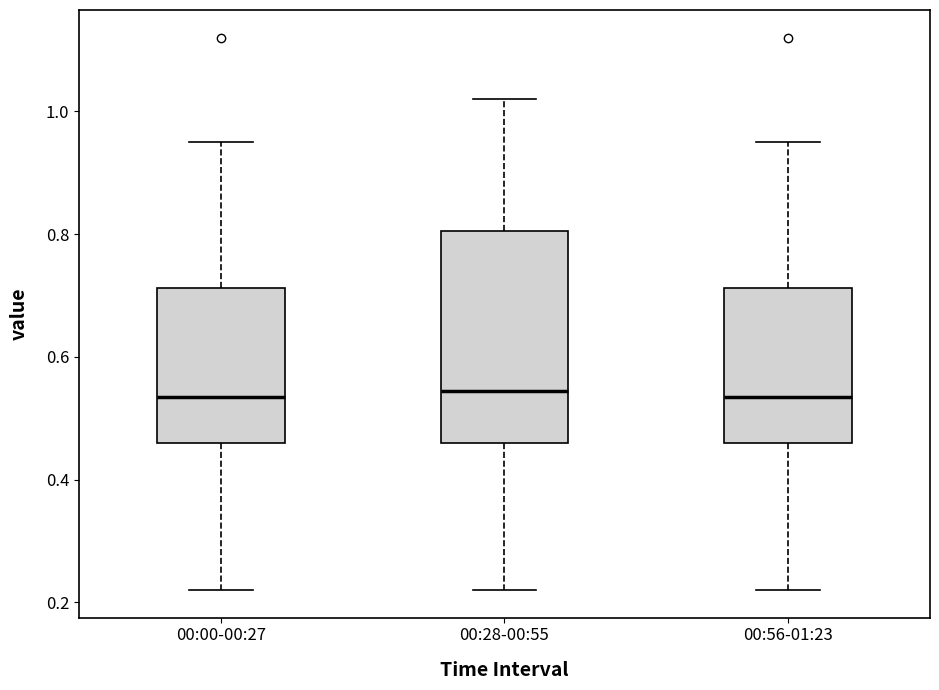

Comparing the boxes themselves (not the whiskers), which one is the tallest?

00:28-00:55